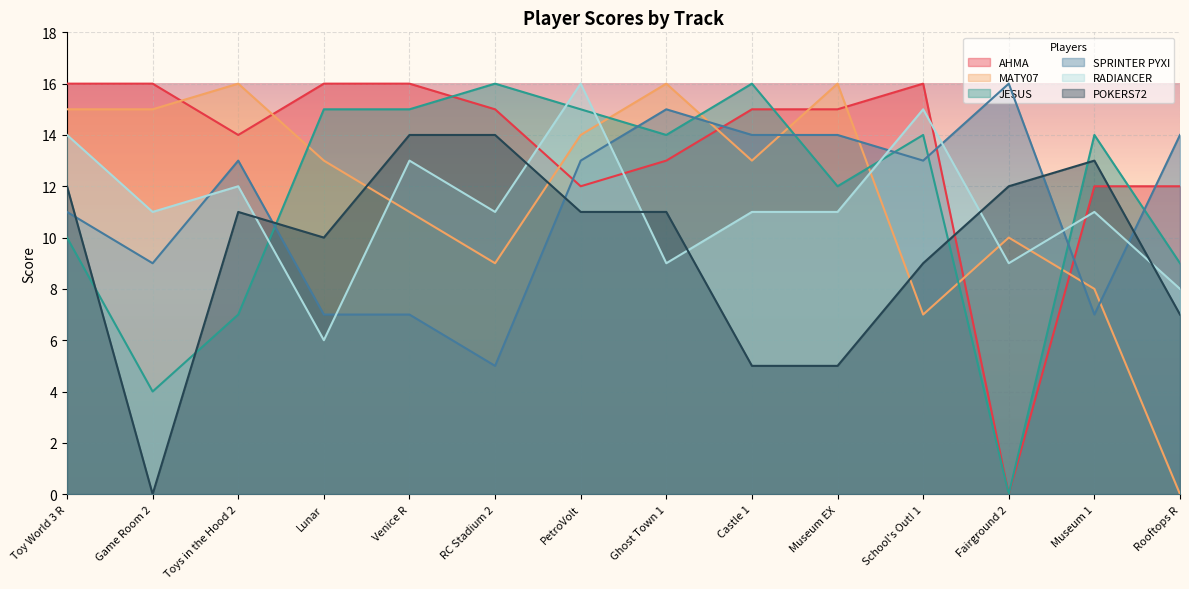

Which series has the largest range (max minus min)?

AHMA